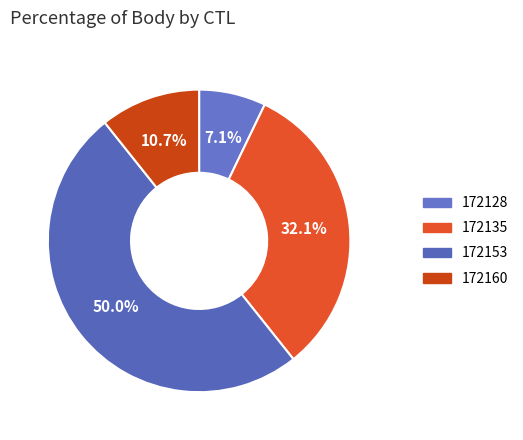

Is it true that 172160 is 1% of the pie?

False